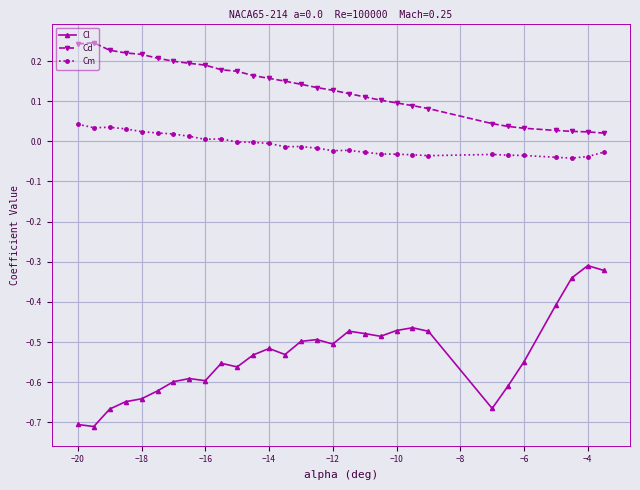

List the series in order of their overall mean, lowest first.

Cl, Cm, Cd